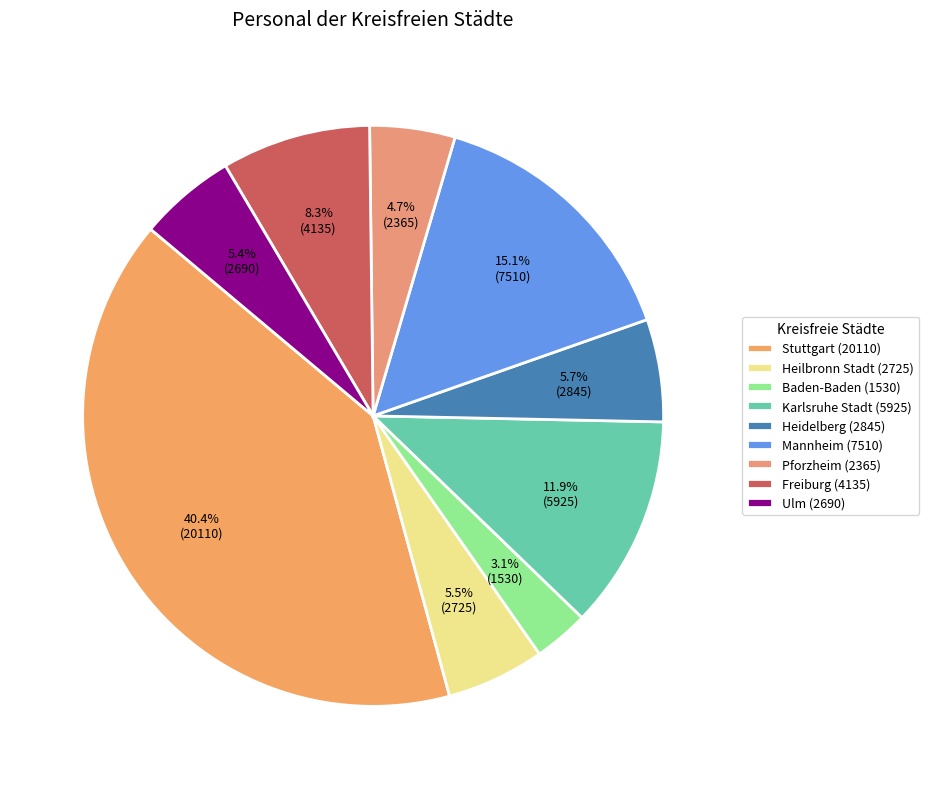

Count the number of slices in the pie.

9